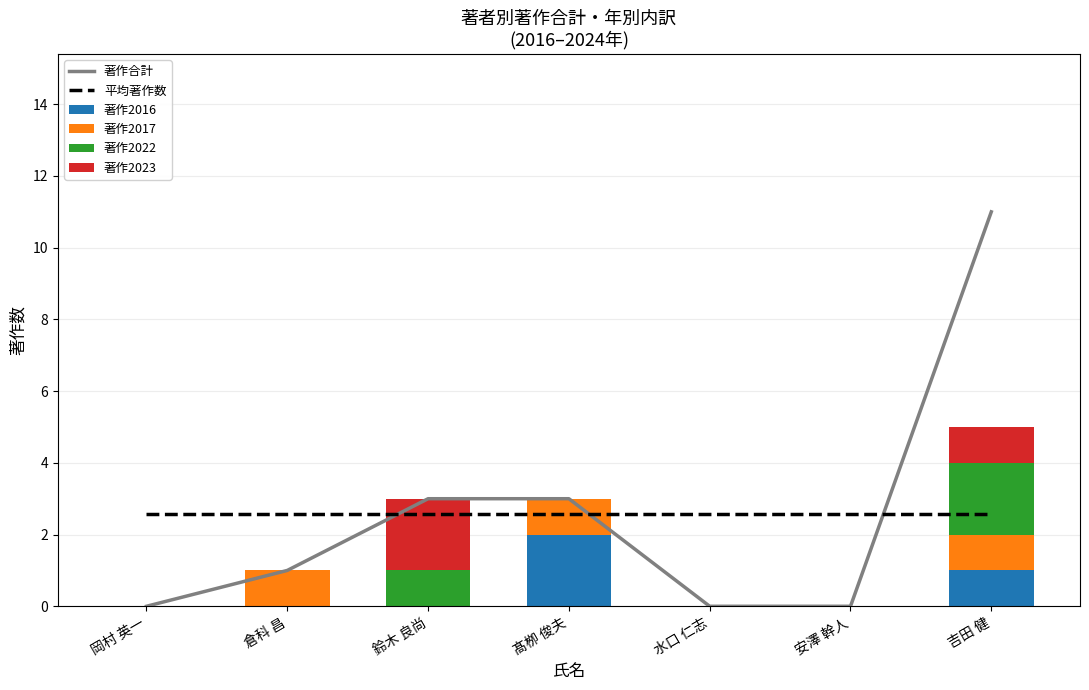

What is the difference between the 著作2022 values at 吉田 健 and 水口 仁志?

2.0